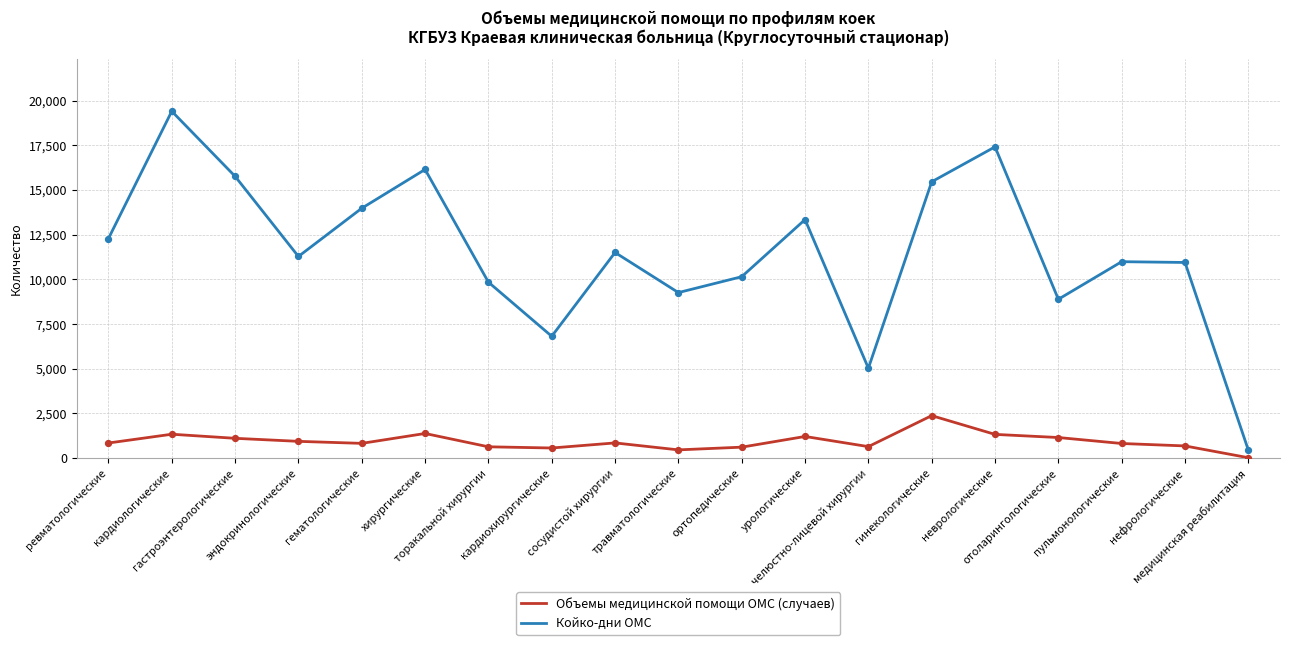

What are all the series names shown in the legend?

Объемы медицинской помощи ОМС (случаев), Койко-дни ОМС